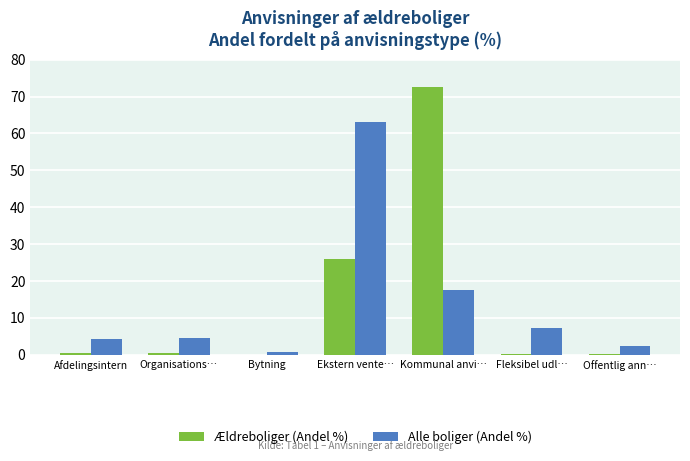

Where is Ældreboliger (Andel %) nearest to the value 36?

Ekstern vente…